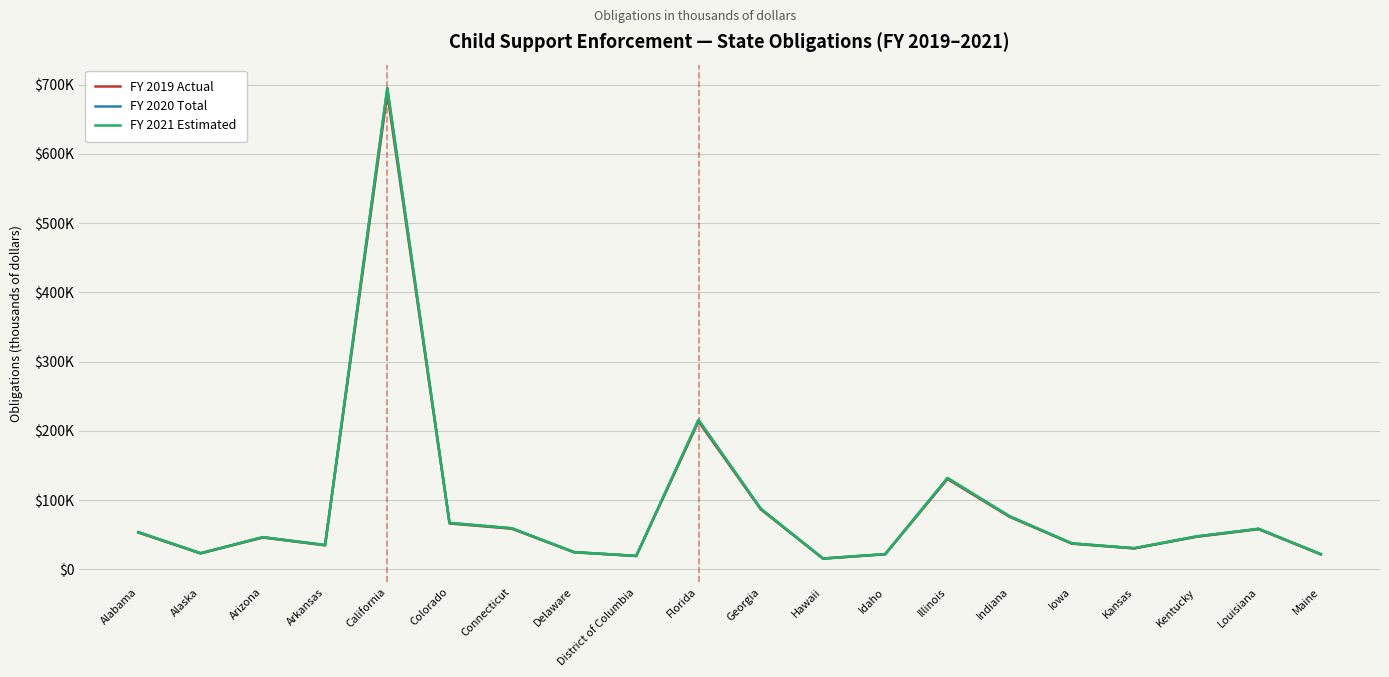

What is the label of the 20th point from the left?

Maine